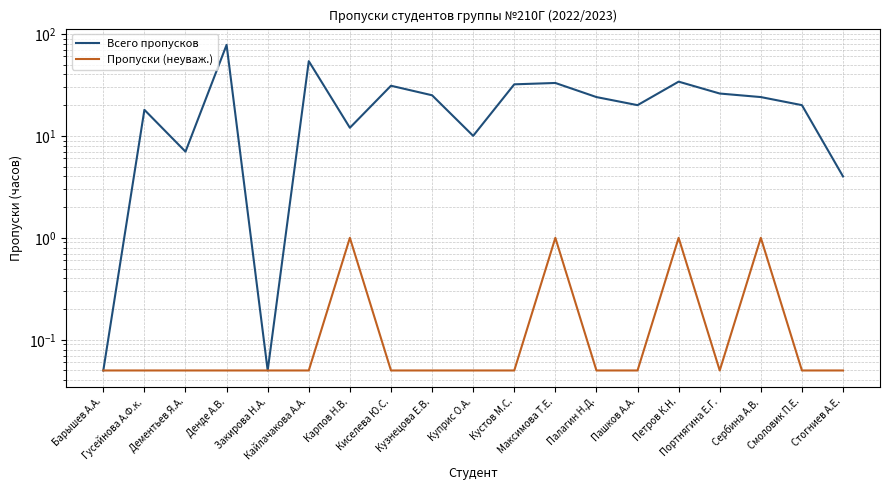

Does the chart display data point markers on the line(s)?

No